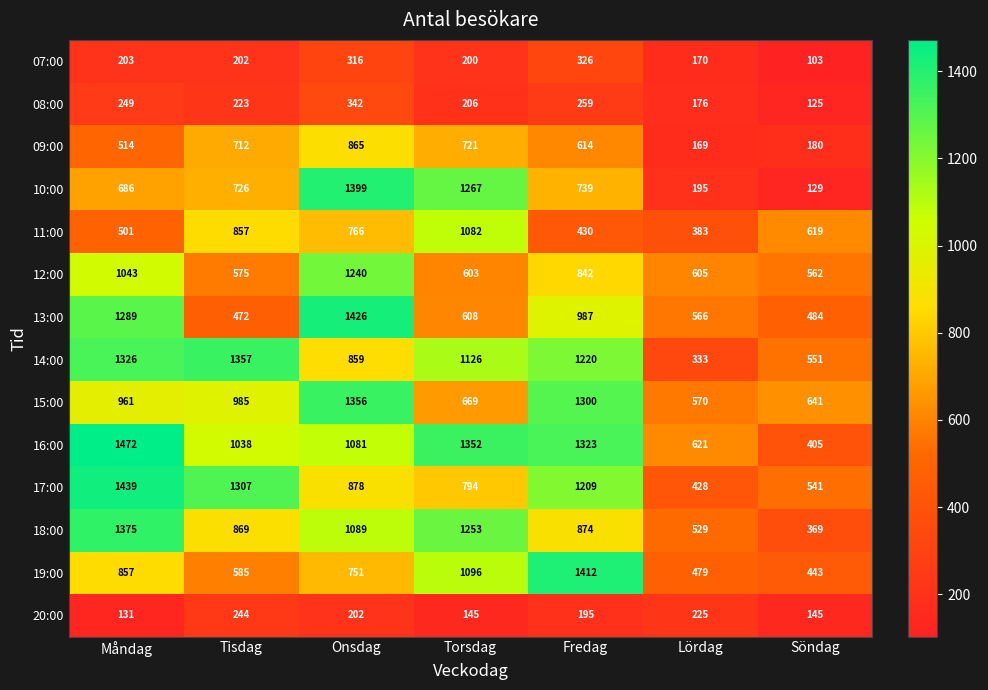

Rank the series by their maximum value, from lowest to highest.

20:00, 07:00, 08:00, 09:00, 11:00, 12:00, 15:00, 14:00, 18:00, 10:00, 19:00, 13:00, 17:00, 16:00